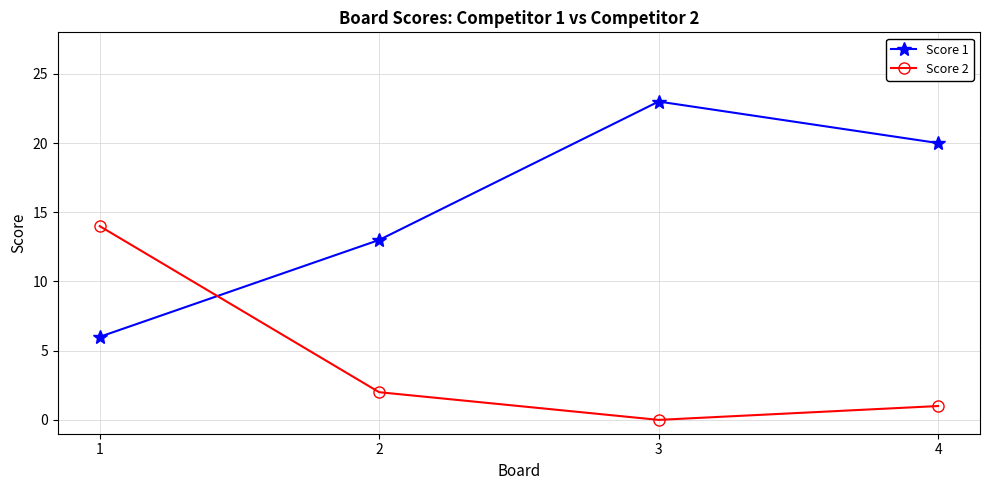

How many intersections are there between Score 1 and Score 2?

1